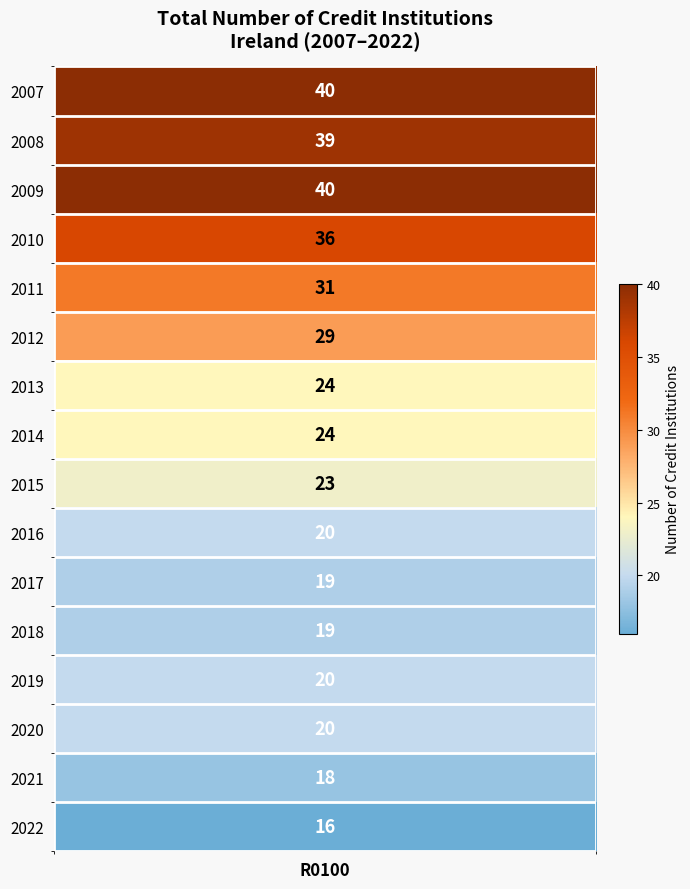

Rank the categories by value from lowest to highest.

2022, 2021, 2017, 2018, 2016, 2019, 2020, 2015, 2013, 2014, 2012, 2011, 2010, 2008, 2007, 2009